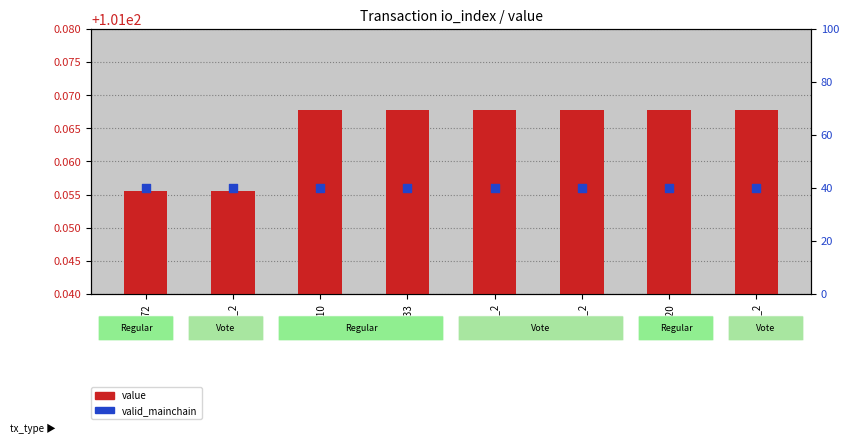

What are all the series names shown in the legend?

value, valid_mainchain